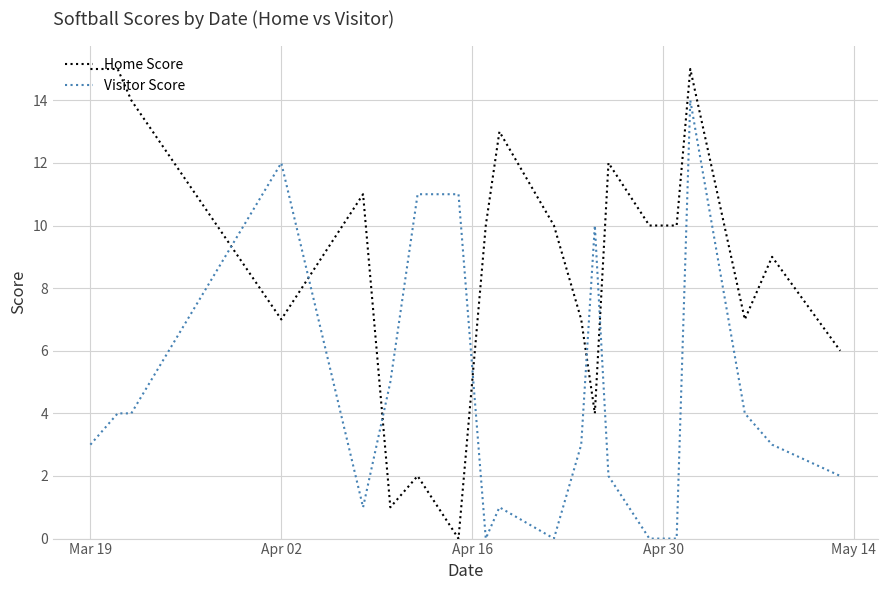

Rank the series by their average value, from highest to lowest.

Home Score, Visitor Score